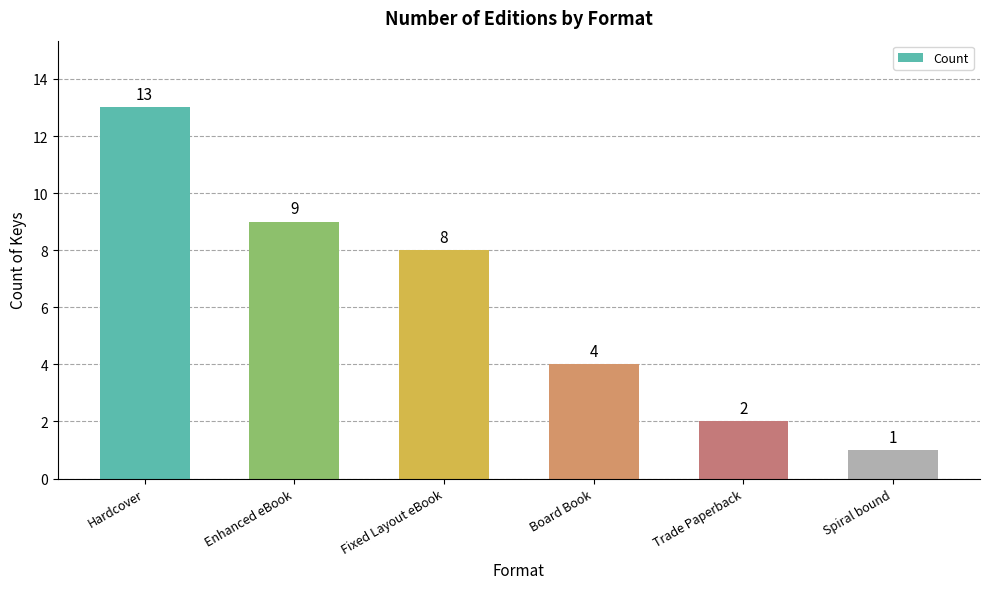

Where does the data first go above 8?

Hardcover